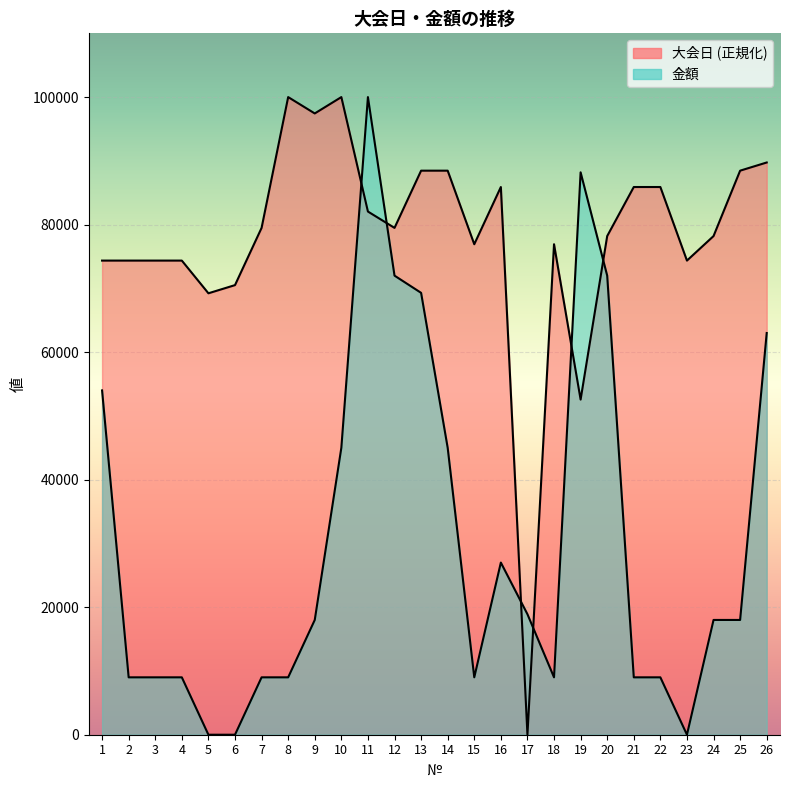

Which category has the lowest value in the 大会日 series?

17